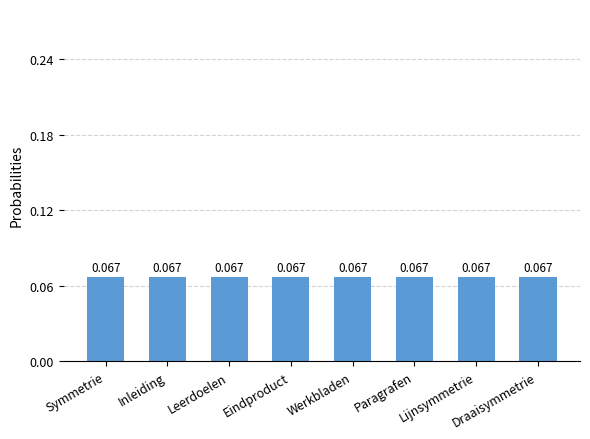

What is the label of the 1st bar from the right?

Draaisymmetrie